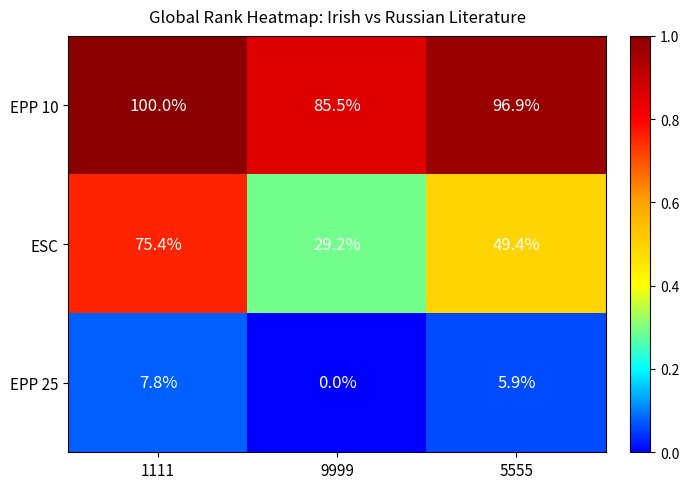

The ESC series shows 16.5 at 9999. True or false?

False